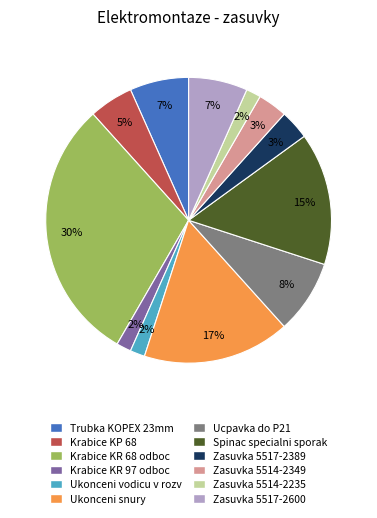

Combined, do Zasuvka 5514-2235 and Krabice KR 97 odboc account for over 50%?

No